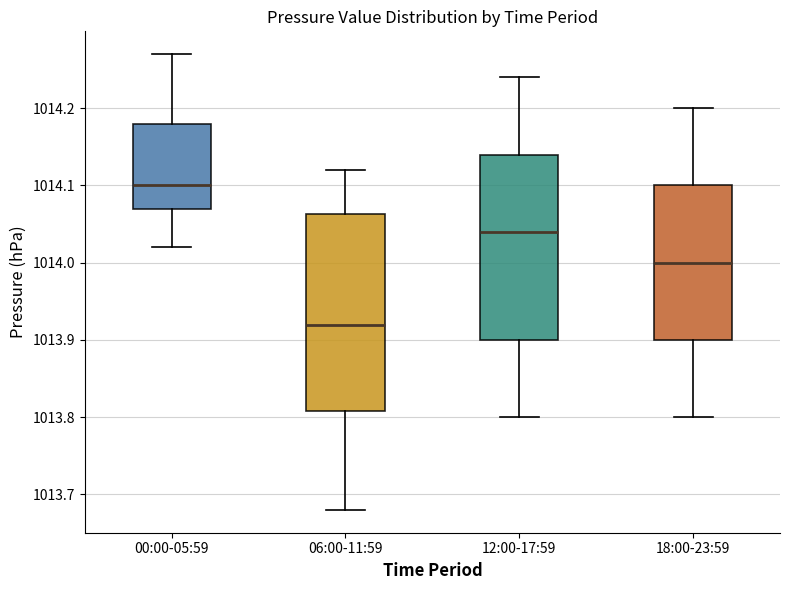

Comparing the boxes themselves (not the whiskers), which one is the tallest?

06:00-11:59